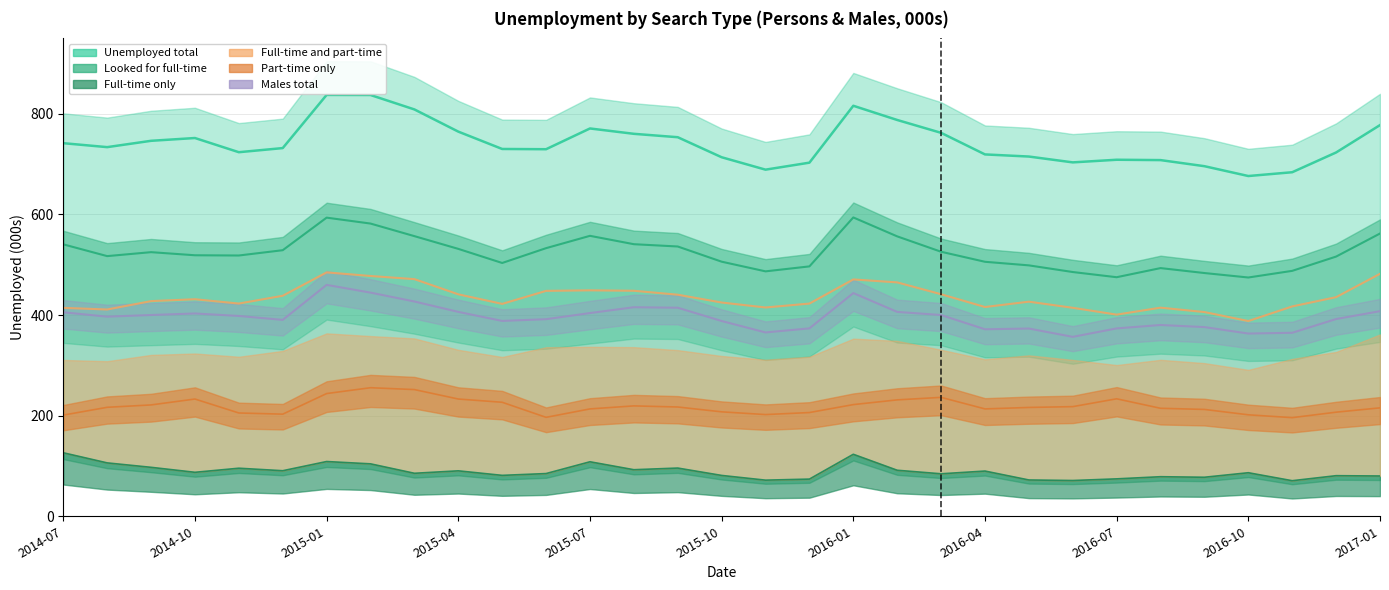

What is the label of the 29th point from the left?

2016-11